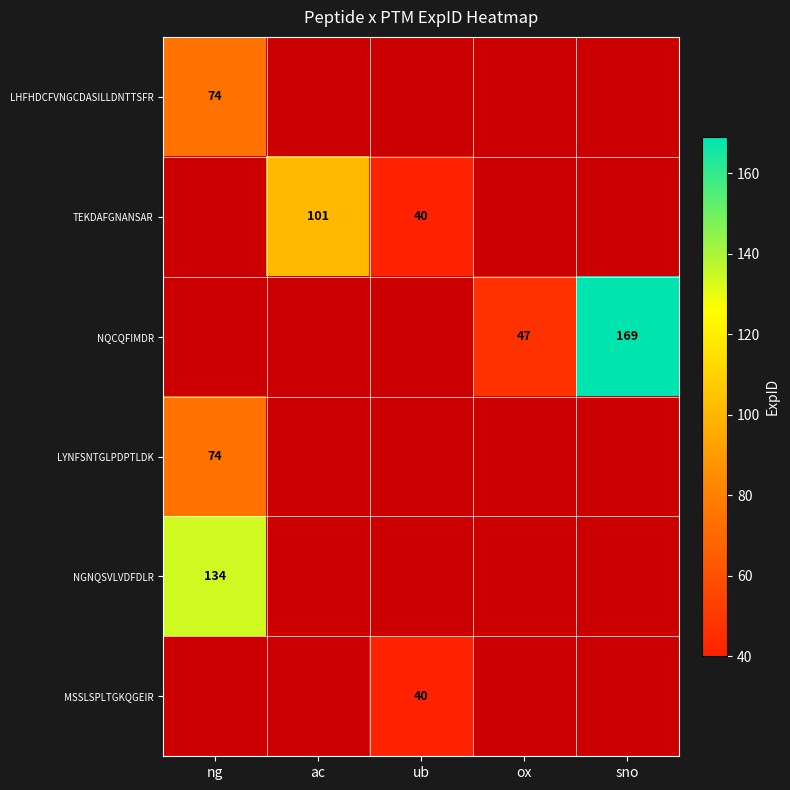

The NQCQFIMDR series shows 70 at ox. True or false?

False